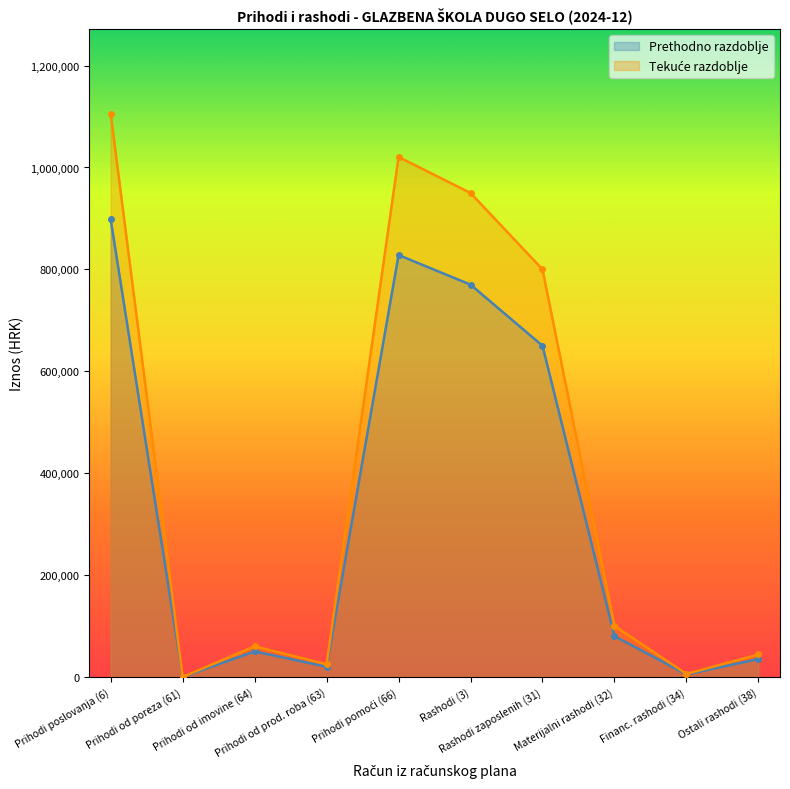

What is the maximum value for Prethodno razdoblje?

898175.0